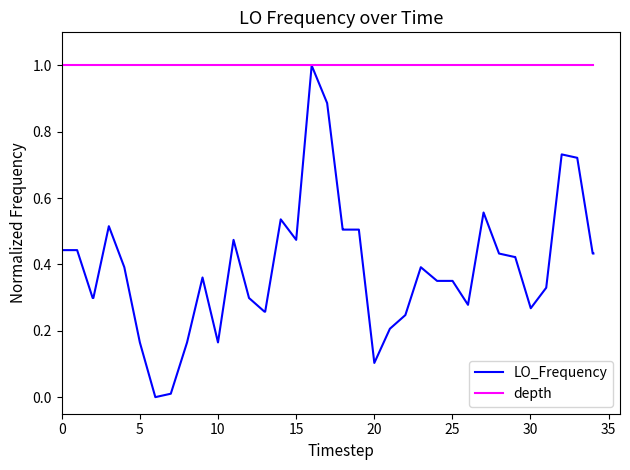

What is the greatest value displayed?

1.0